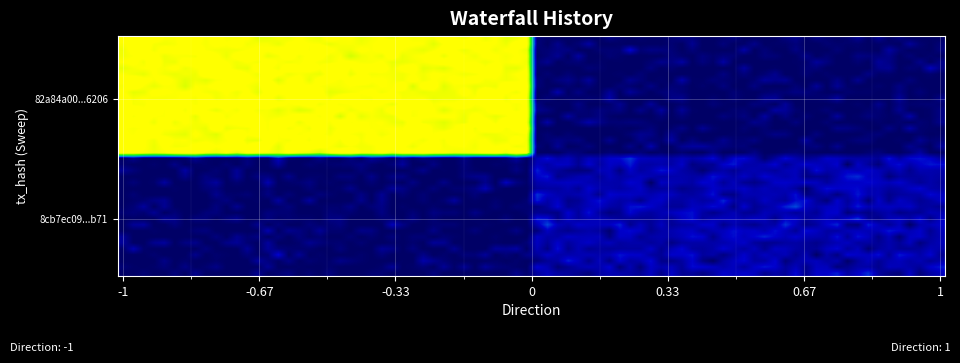

Reading right to left, list all the values displayed in this chart.

82a84a00995d483c8700f8e6d6b19d816176206: io_index=174	direction=-1
8cb7ec091fdd3aaca21b470e6f1ae3527702b71: io_index=21	direction=1